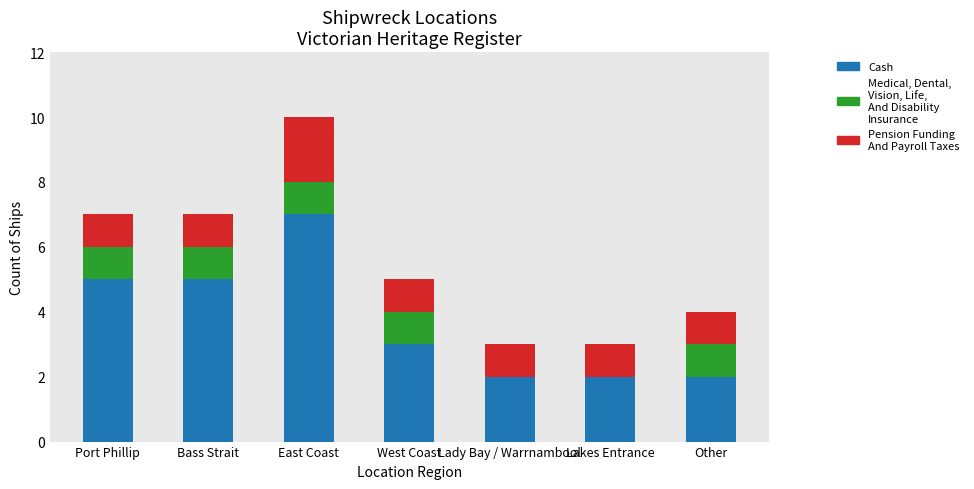

At which category is the sum across all series the highest?

East Coast